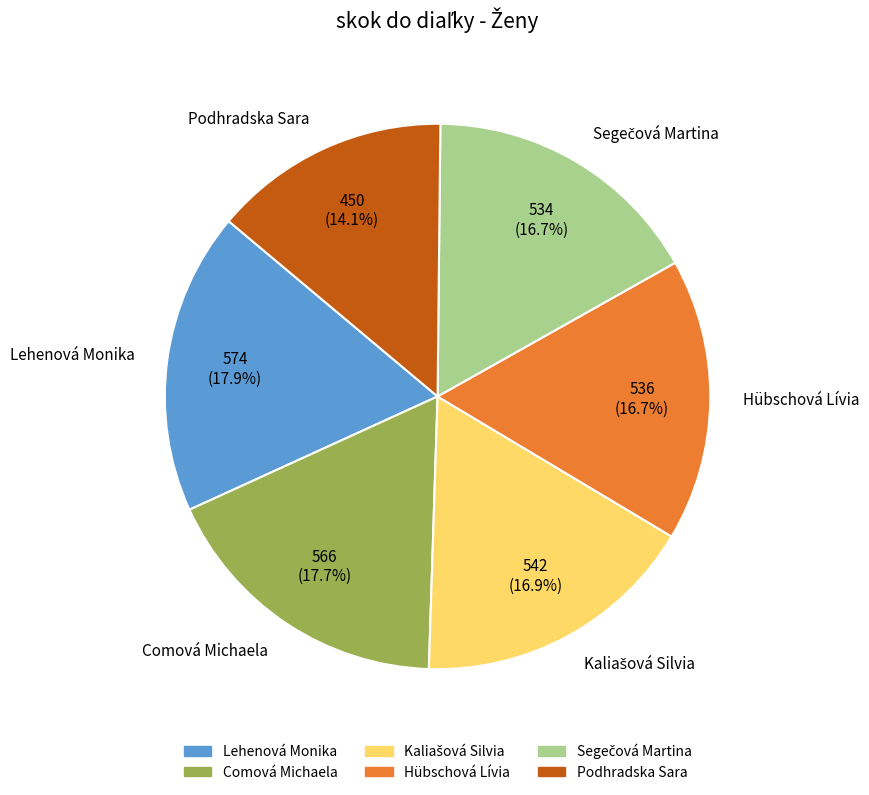

To the nearest percent, what is the difference between the largest and smallest slice percentages?

4%